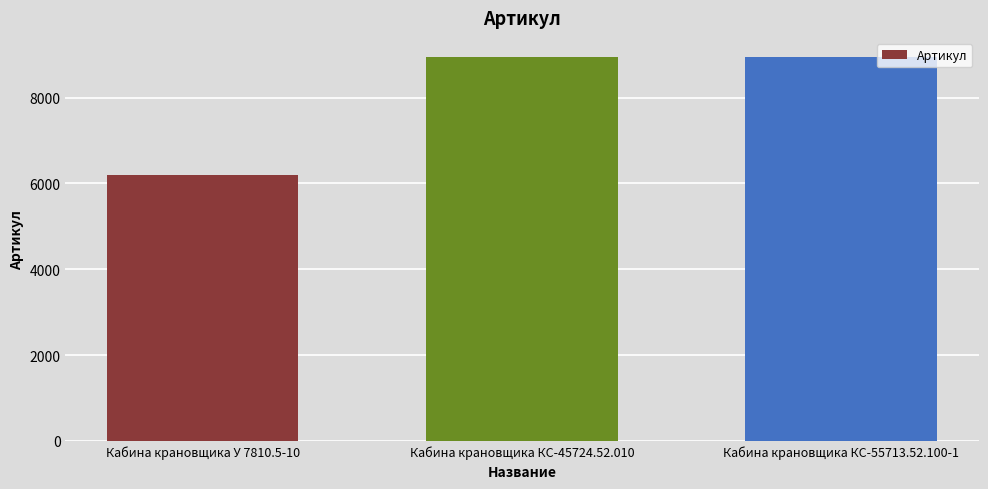

What is the change in value from Кабина крановщика У 7810.5-10 to Кабина крановщика КС-45724.52.010?

+2747